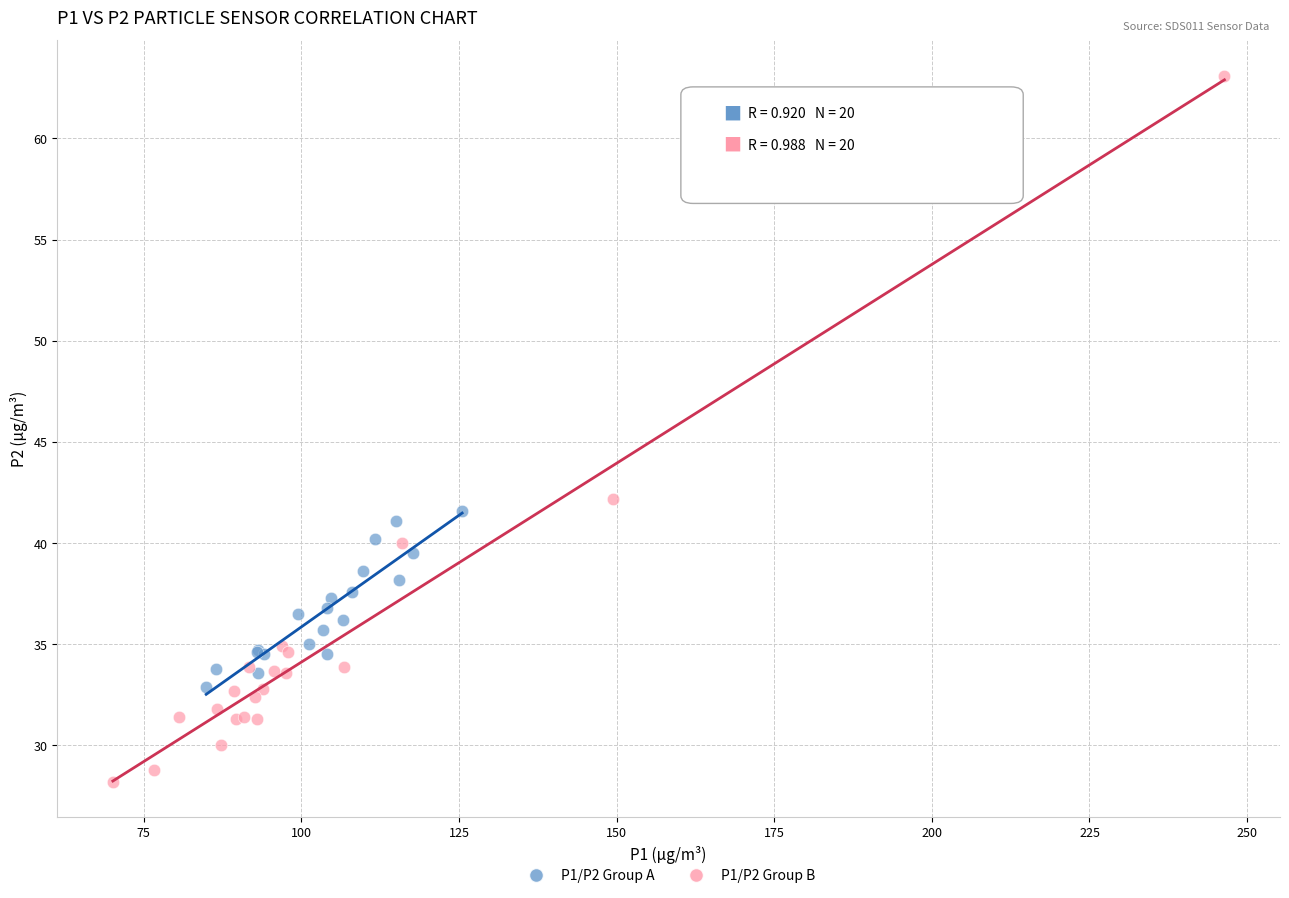

Which series has the widest spread of Y values?

P1/P2 Group B